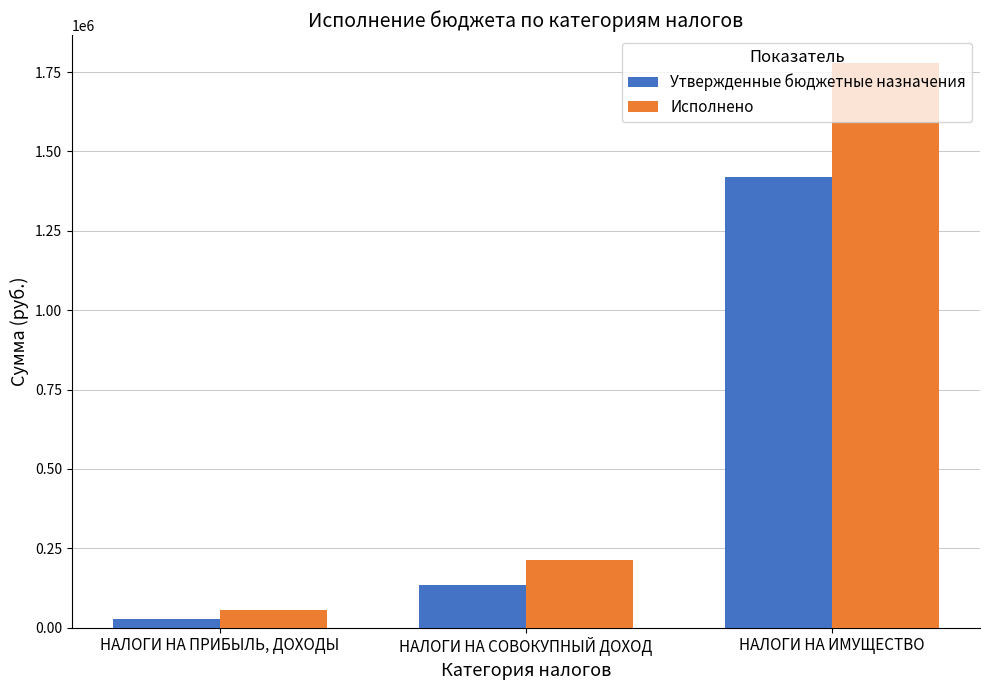

At which category does the chart reach its peak across all series?

НАЛОГИ НА ИМУЩЕСТВО